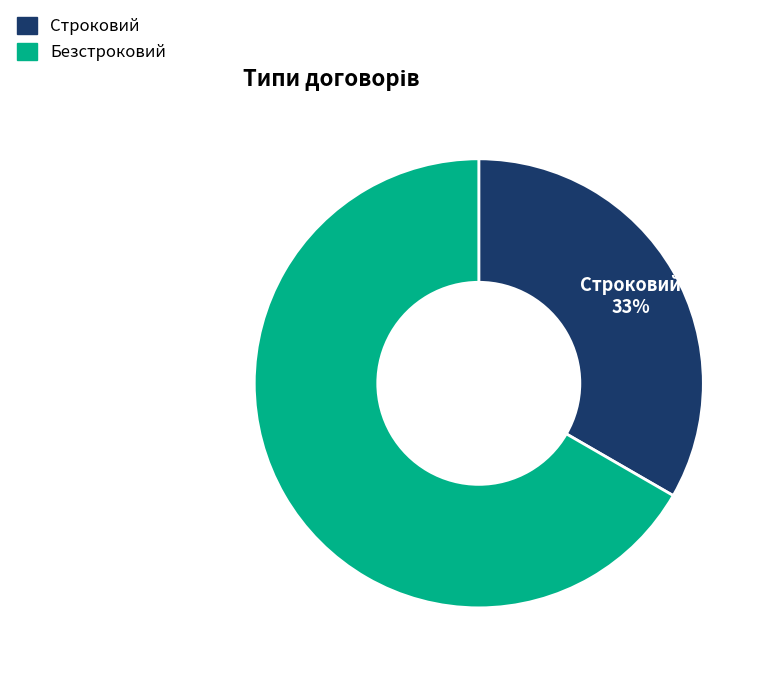

Which slice represents more than half of the pie?

Безстроковий